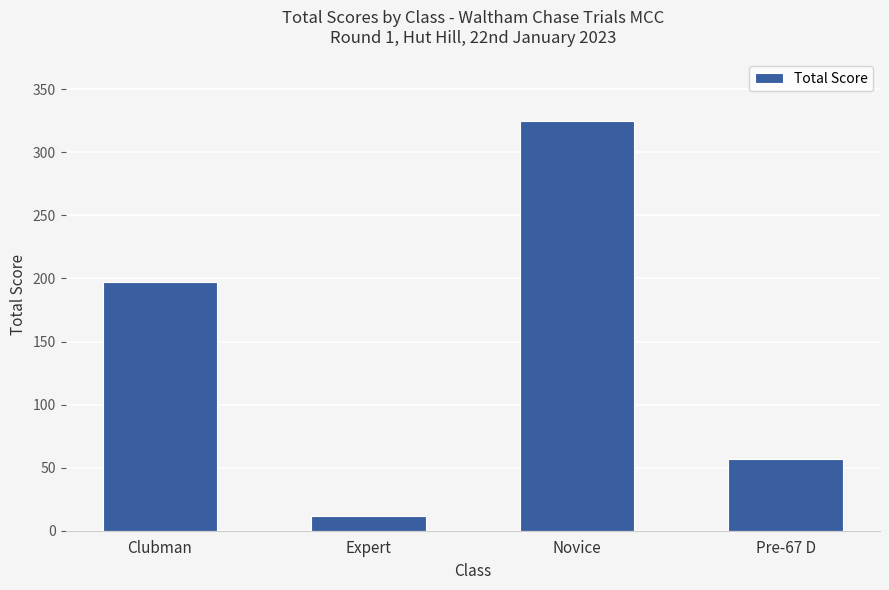

True or false: the data shows 197 at Clubman.

True